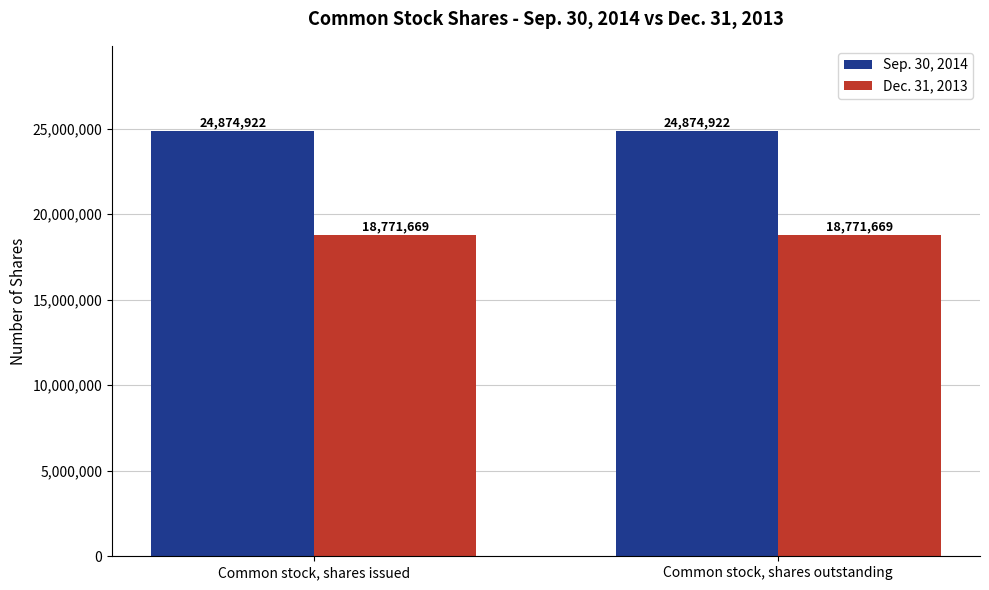

Which series has the largest total across all categories?

Sep. 30, 2014